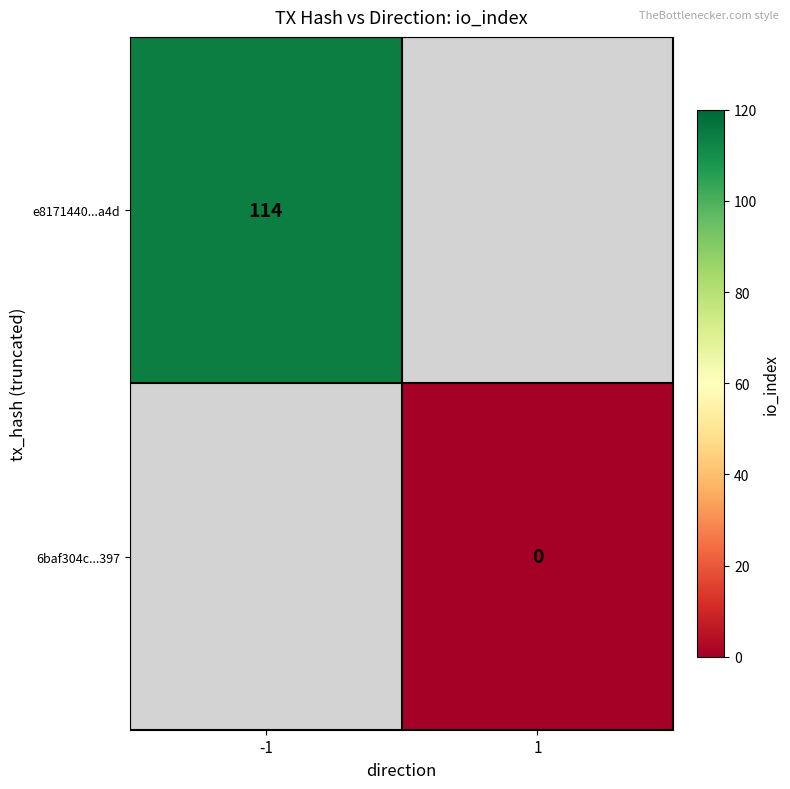

True or false: e8171440...a4d has a value of 114 at -1.

True